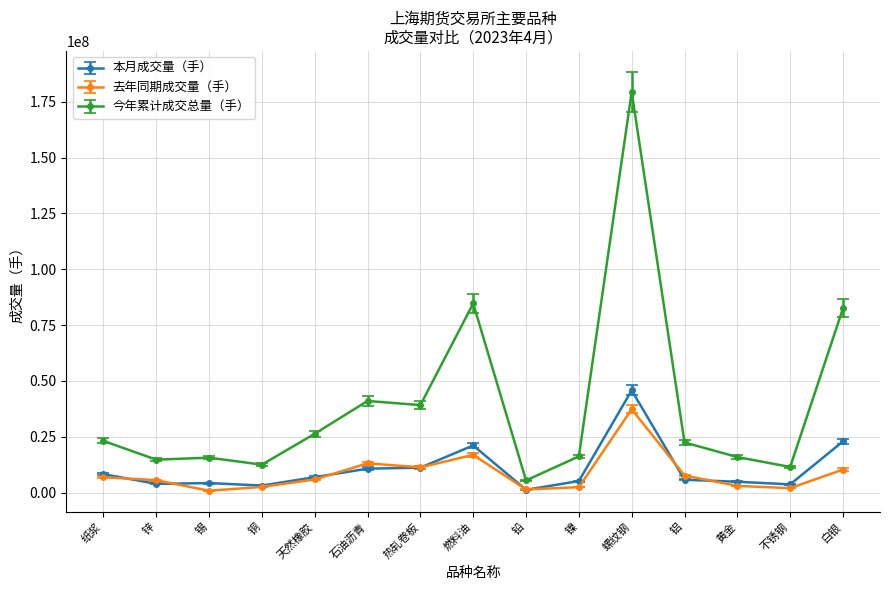

At which label does 今年累计成交总量（手） first exceed 22430269?

纸浆